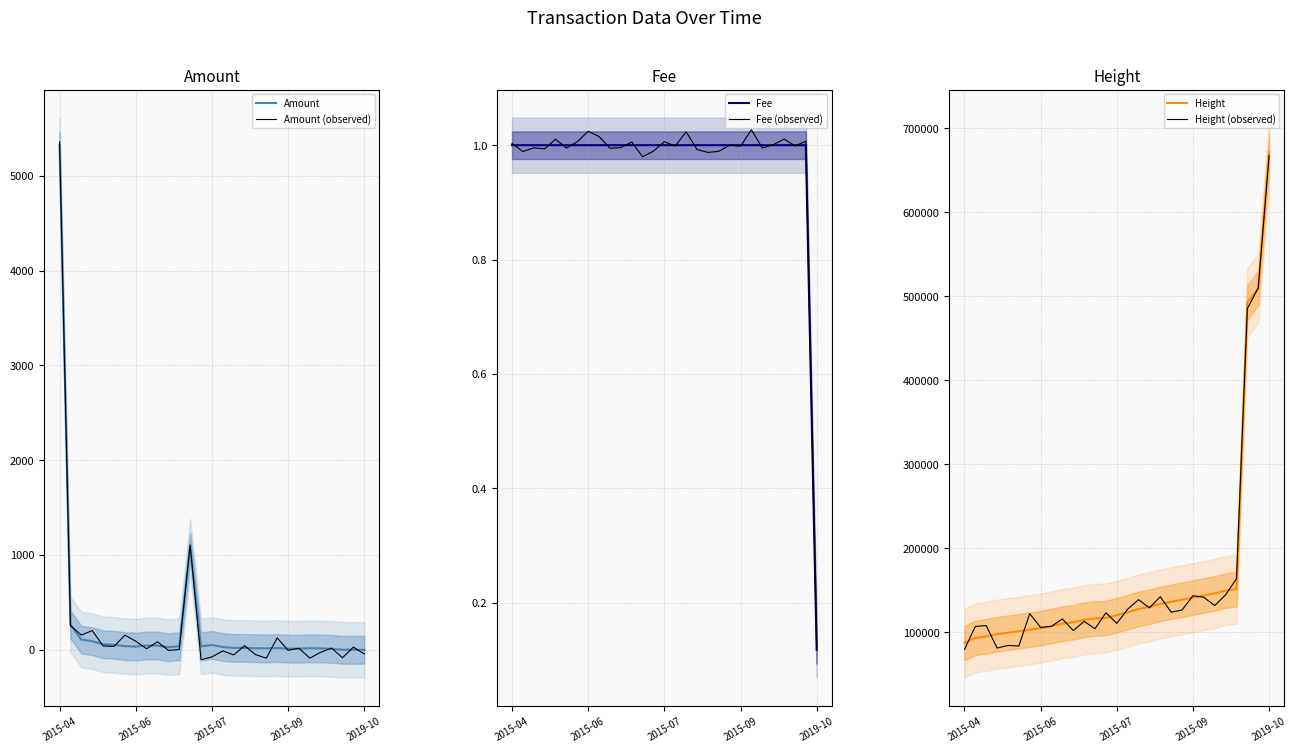

True or false: Fee (observed) has a value of 1.0 at 16.

True